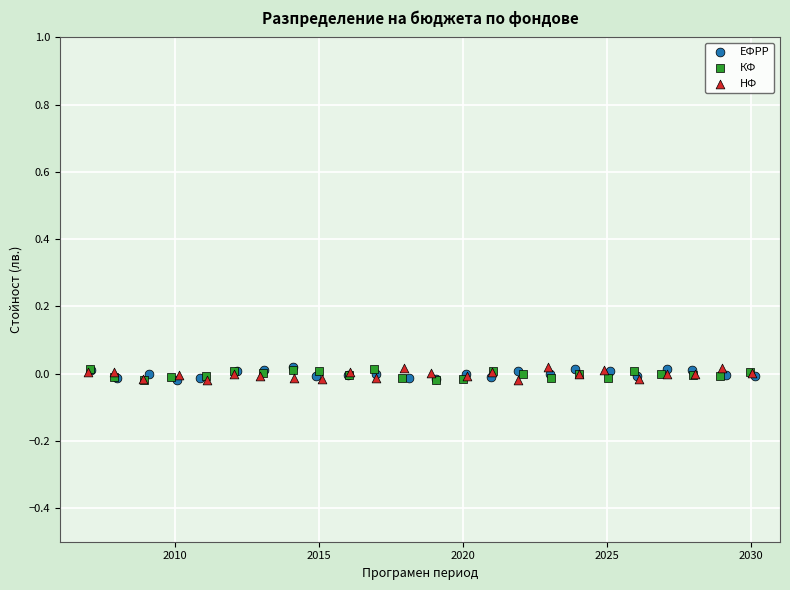

What are all the series names shown in the legend?

ЕФРР, КФ, НФ